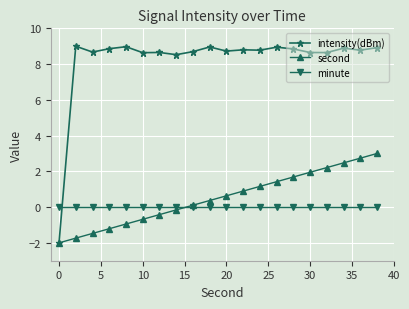

At how many categories does at least one series exceed 6?

19